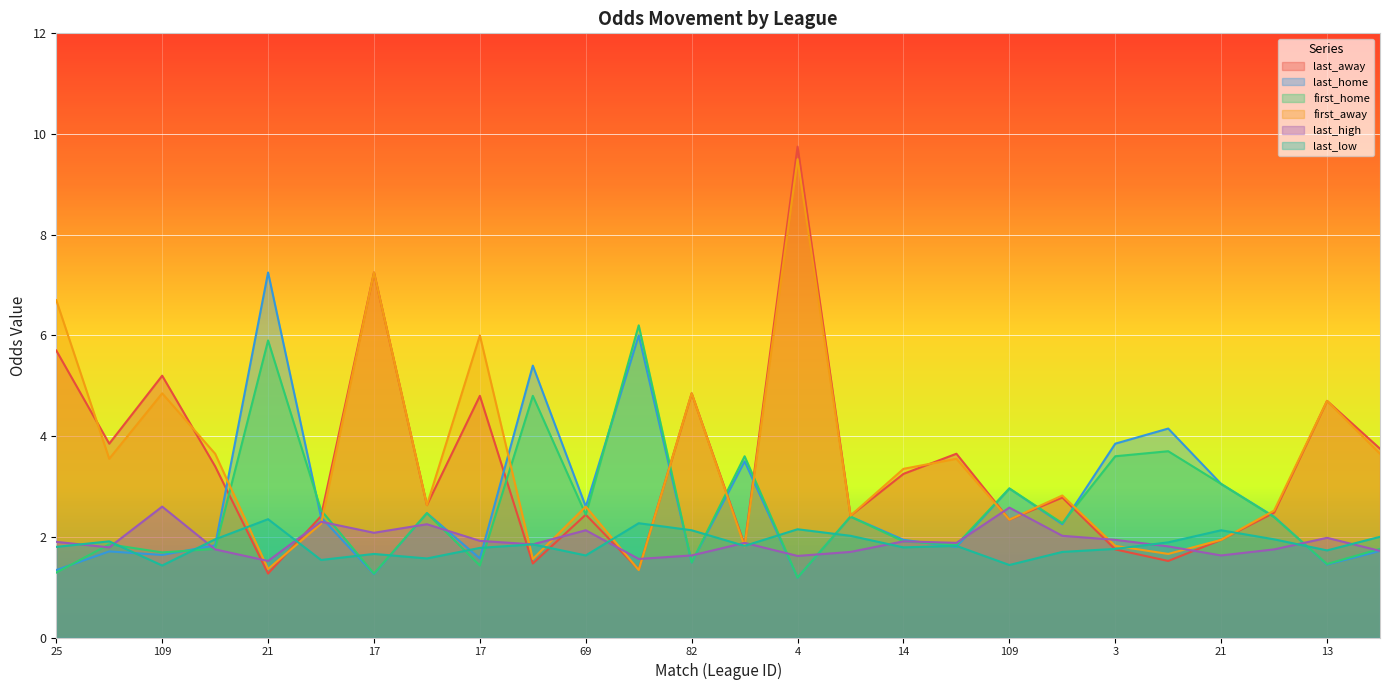

Rank the series by their maximum value, from highest to lowest.

last_away, first_away, last_home, first_home, last_high, last_low